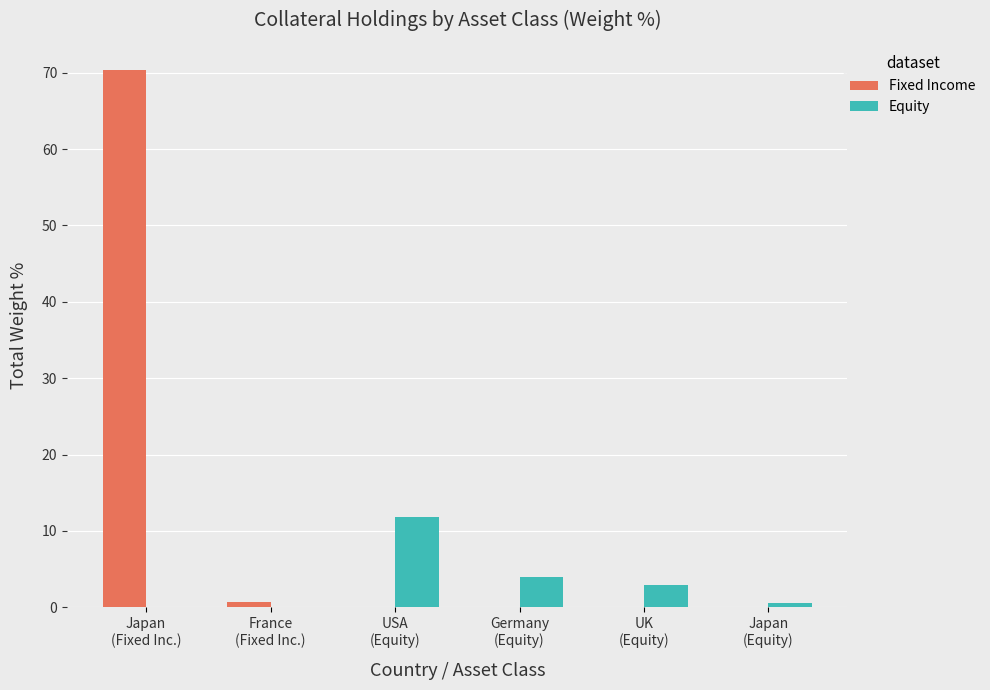

How many distinct data groups are displayed?

2